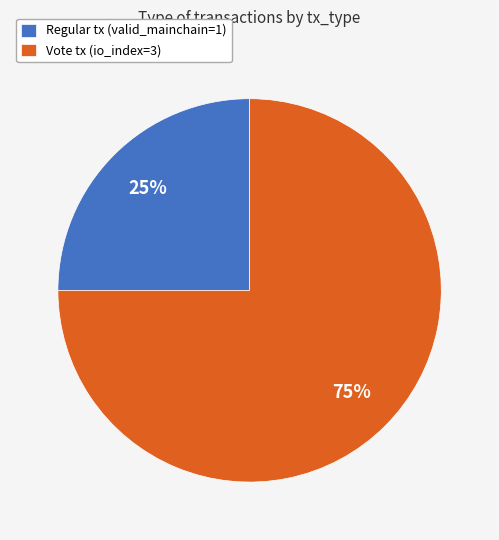

What is the smallest slice in the pie chart?

Regular tx (valid_mainchain=1)